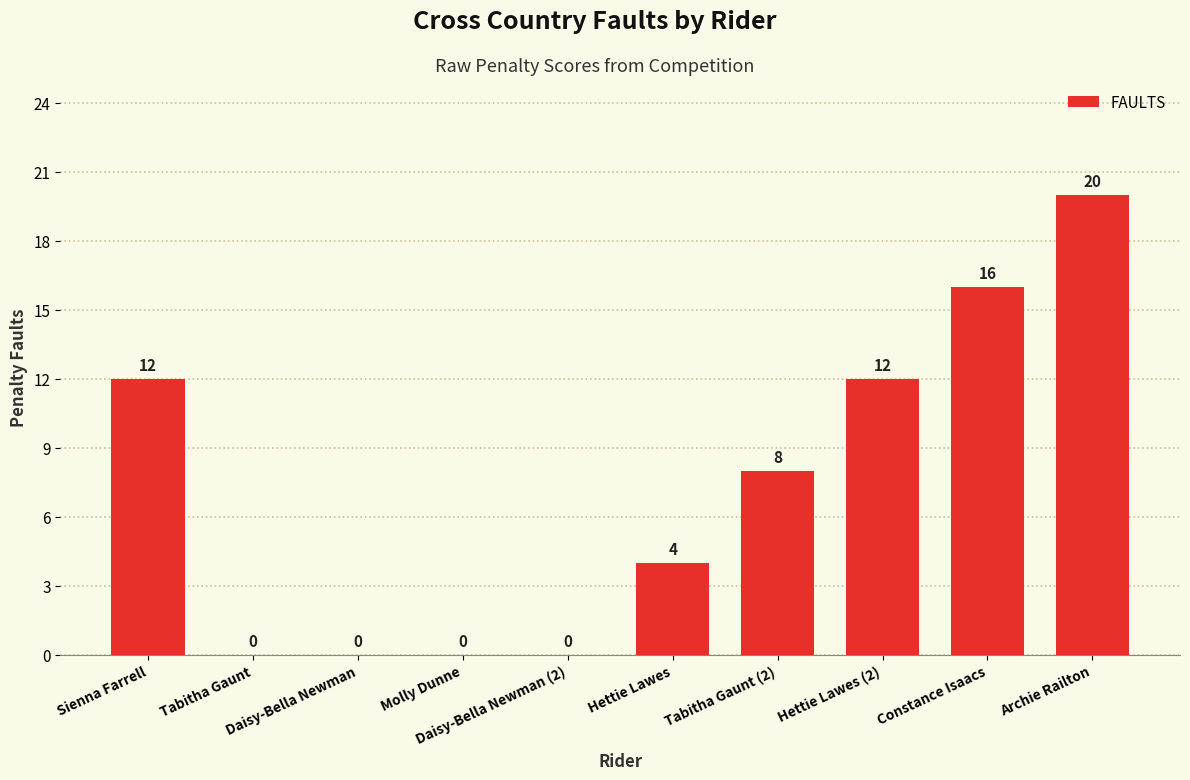

What is the maximum value shown in the chart?

20